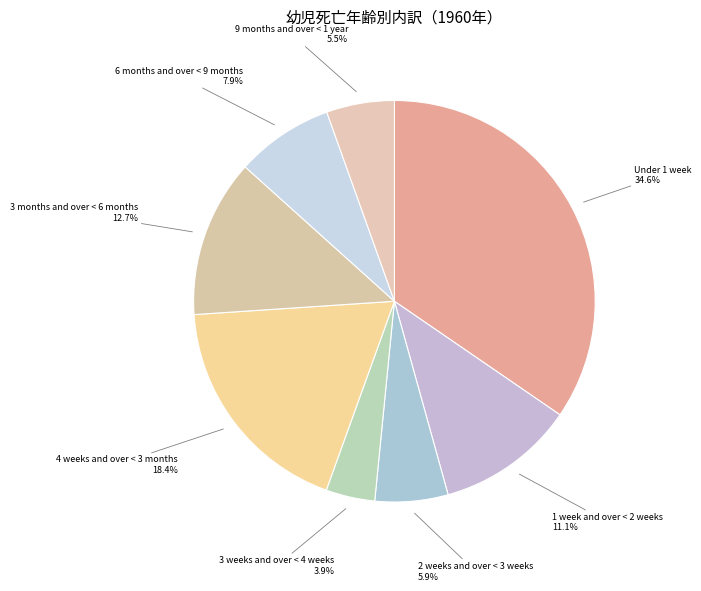

Count the number of slices in the pie.

8